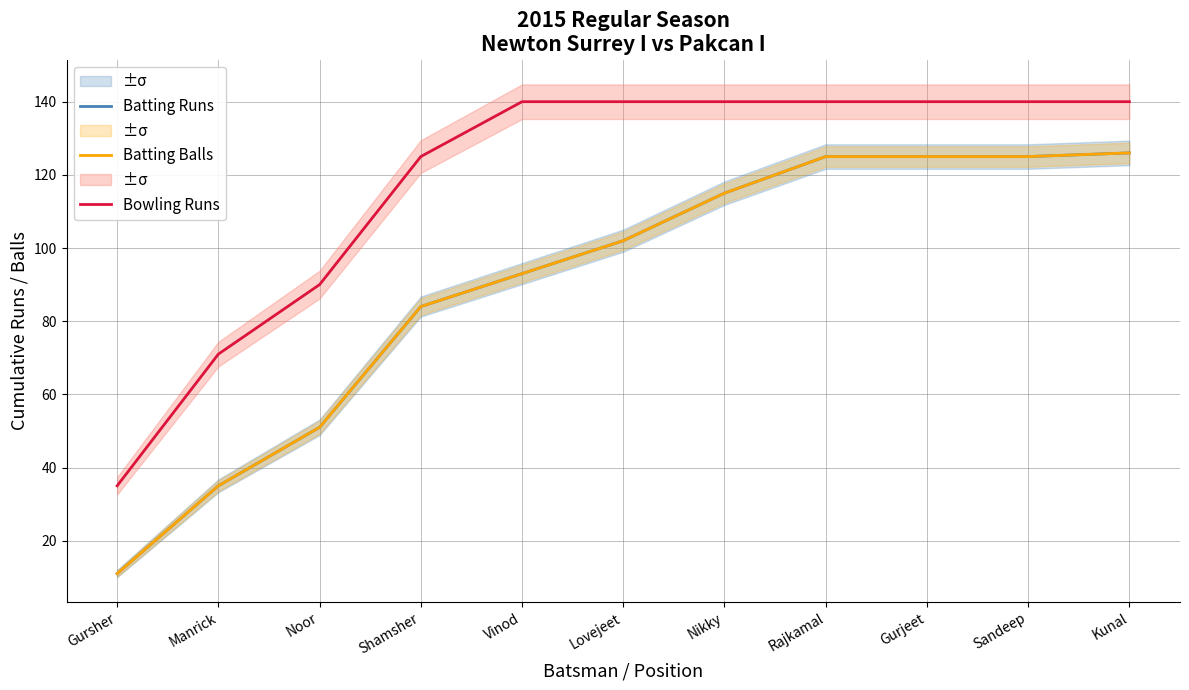

Reading right to left, what are all the values shown in this chart?

Batting Runs: 126	125	125	125	115	102	93	84	51	35	11
Batting Balls: 126	125	125	125	115	102	93	84	51	35	11
Bowling Runs: 140	140	140	140	140	140	140	125	90	71	35